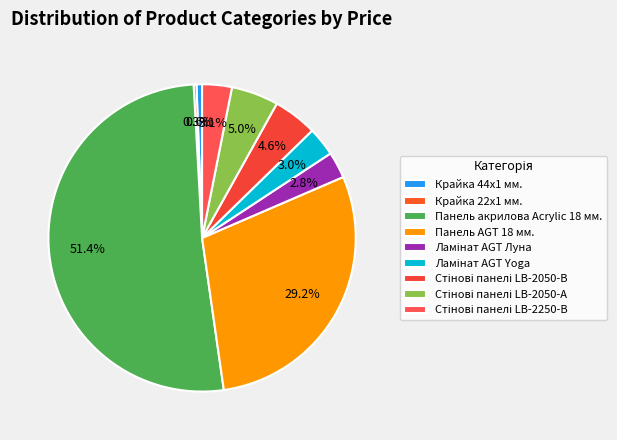

To the nearest percent, what is the difference between the largest and smallest slice percentages?

51%